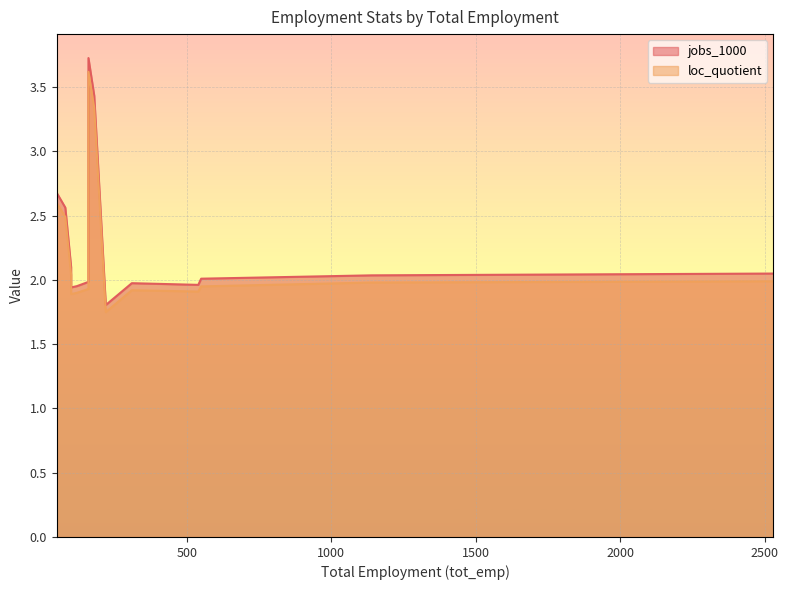

True or false: jobs_1000 has a value of 5.1 at 160.

False